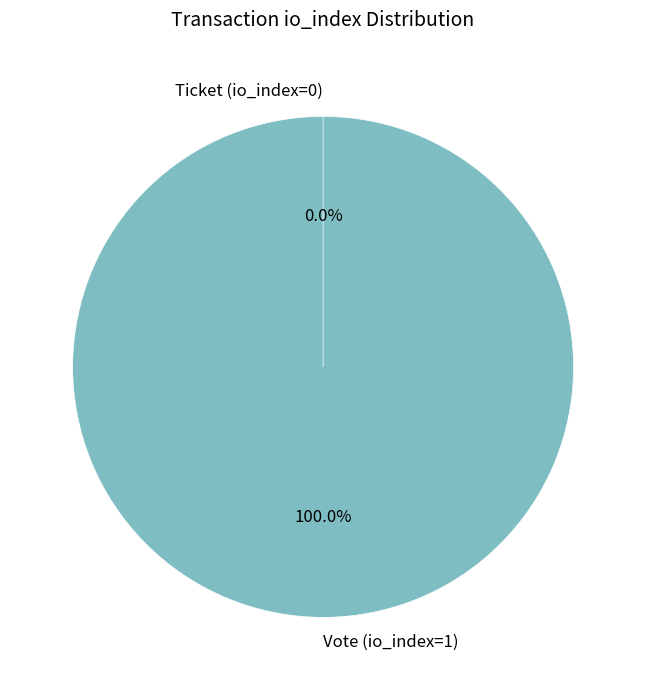

What is the majority slice?

Vote (io_index=1)